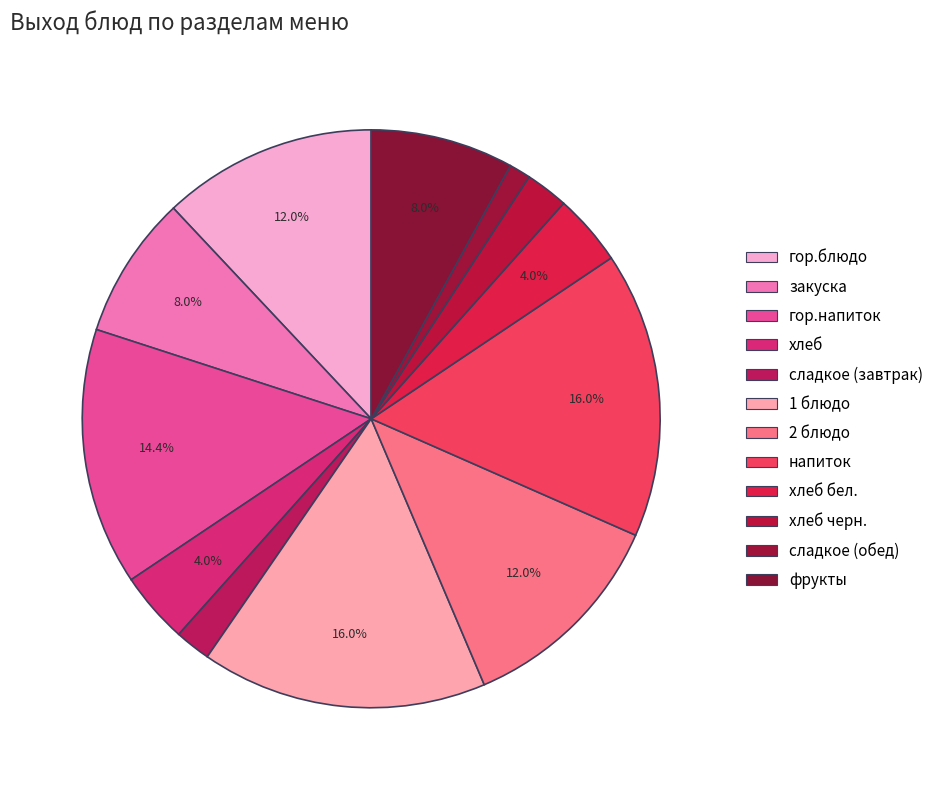

How many slices are in this pie chart?

12